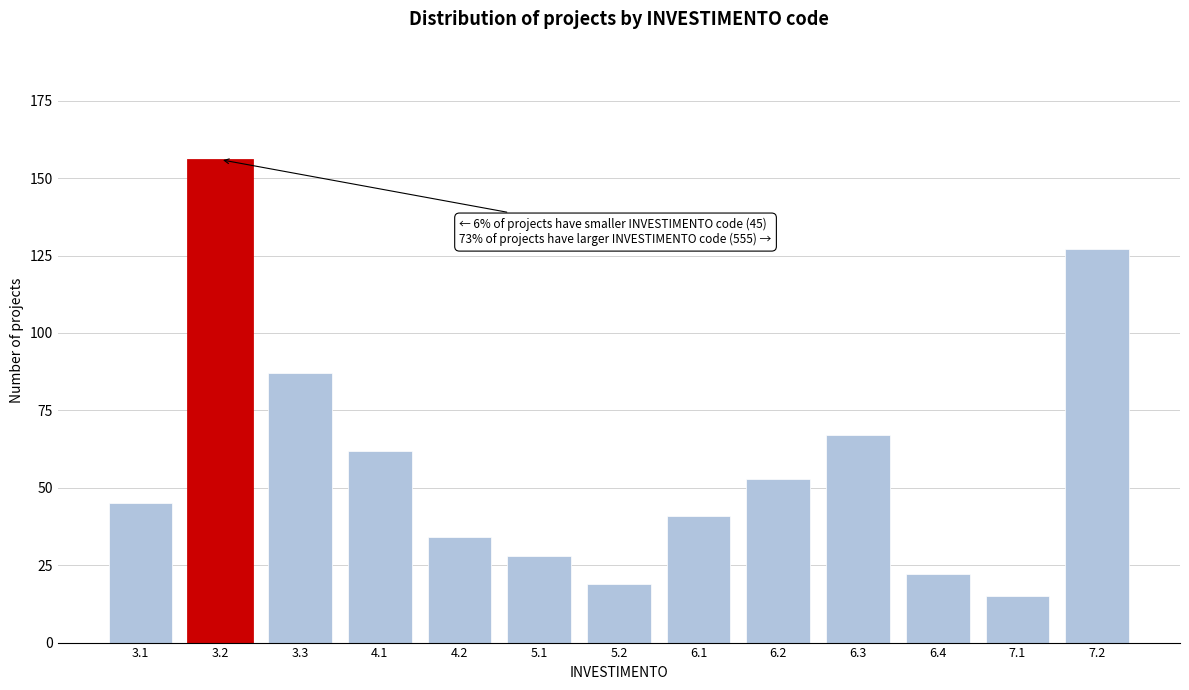

Reading left to right, transcribe all the data shown in this chart.

45	156	87	62	34	28	19	41	53	67	22	15	127